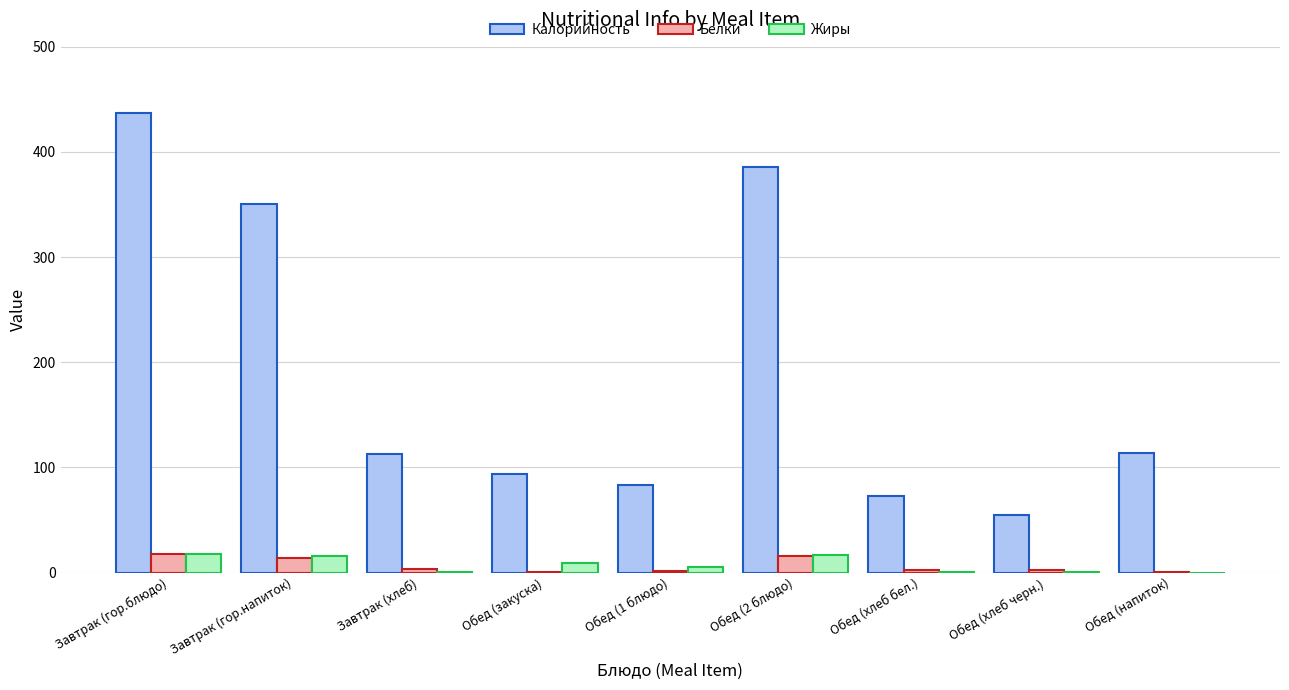

Between Завтрак (гор.блюдо) and Завтрак (гор.напиток), which series saw the biggest shift?

Калорийность